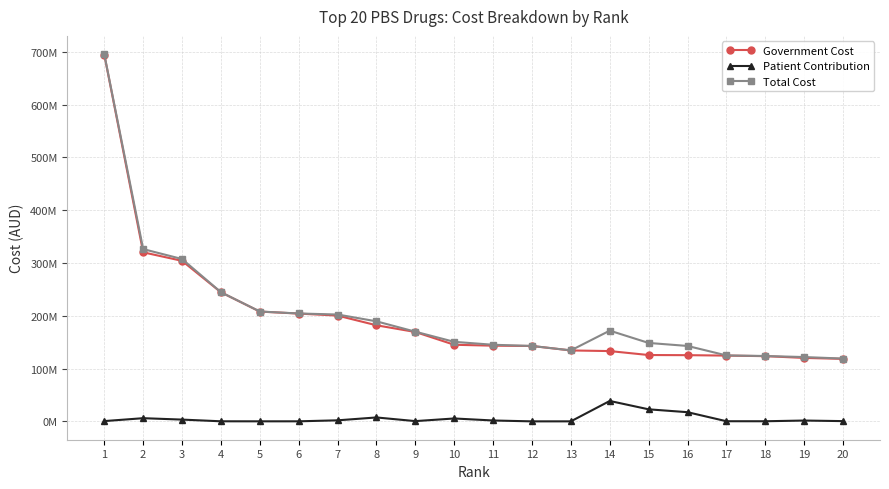

What are all the series names shown in the legend?

Government Cost, Patient Contribution, Total Cost